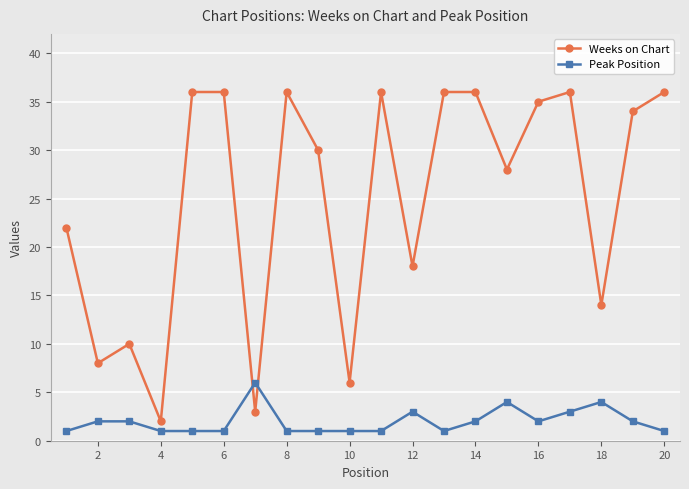

How many categories are shown in the chart?

20